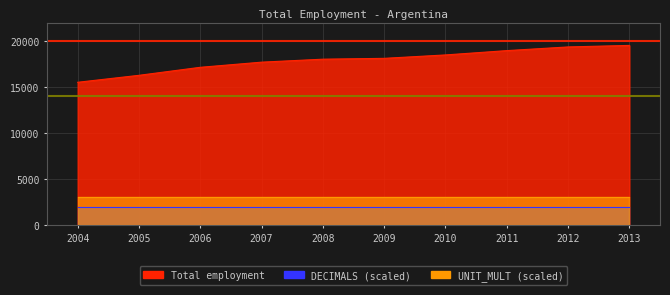

List the series in order of their peak value, lowest first.

DECIMALS, UNIT_MULT, Total employment